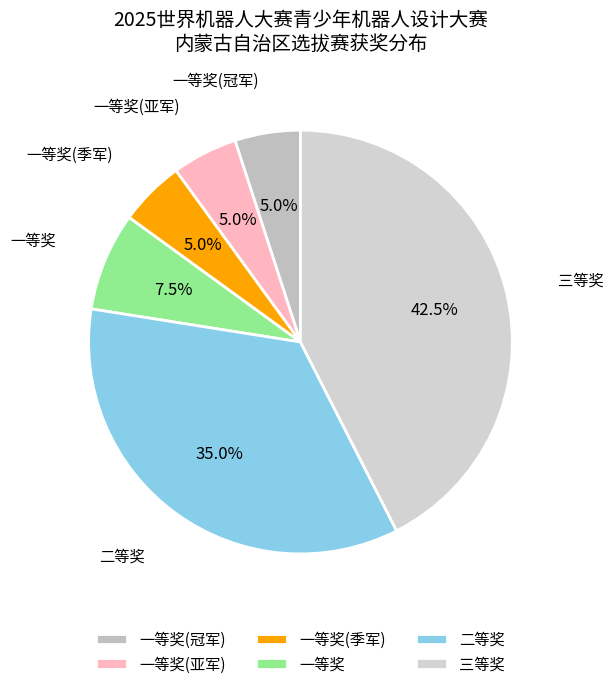

To the nearest percent, what is the combined percentage of 二等奖 and 一等奖(季军)?

40%